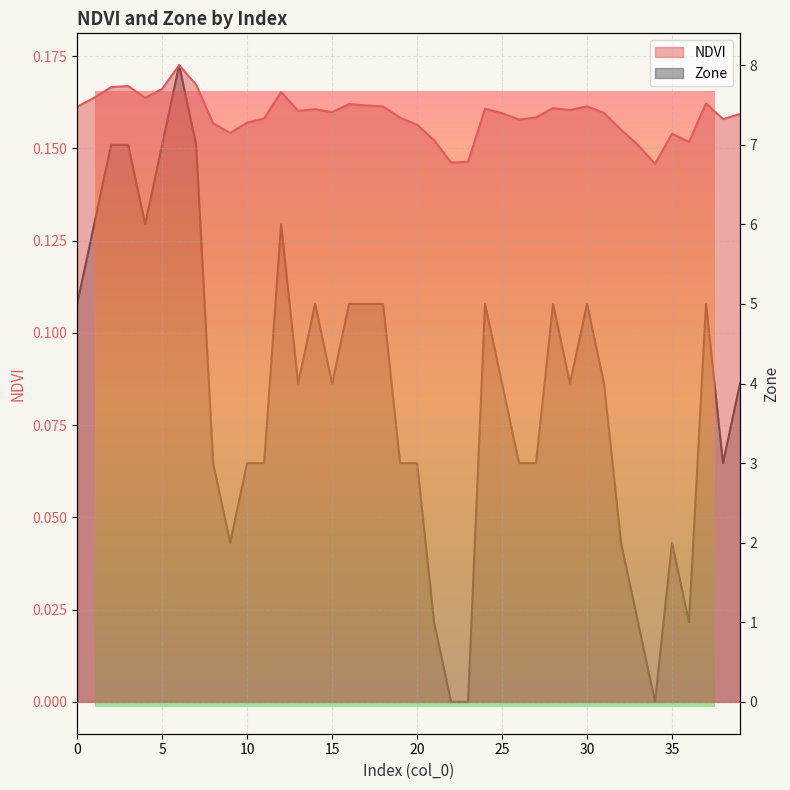

Which category has the highest value in the Zone series?

6